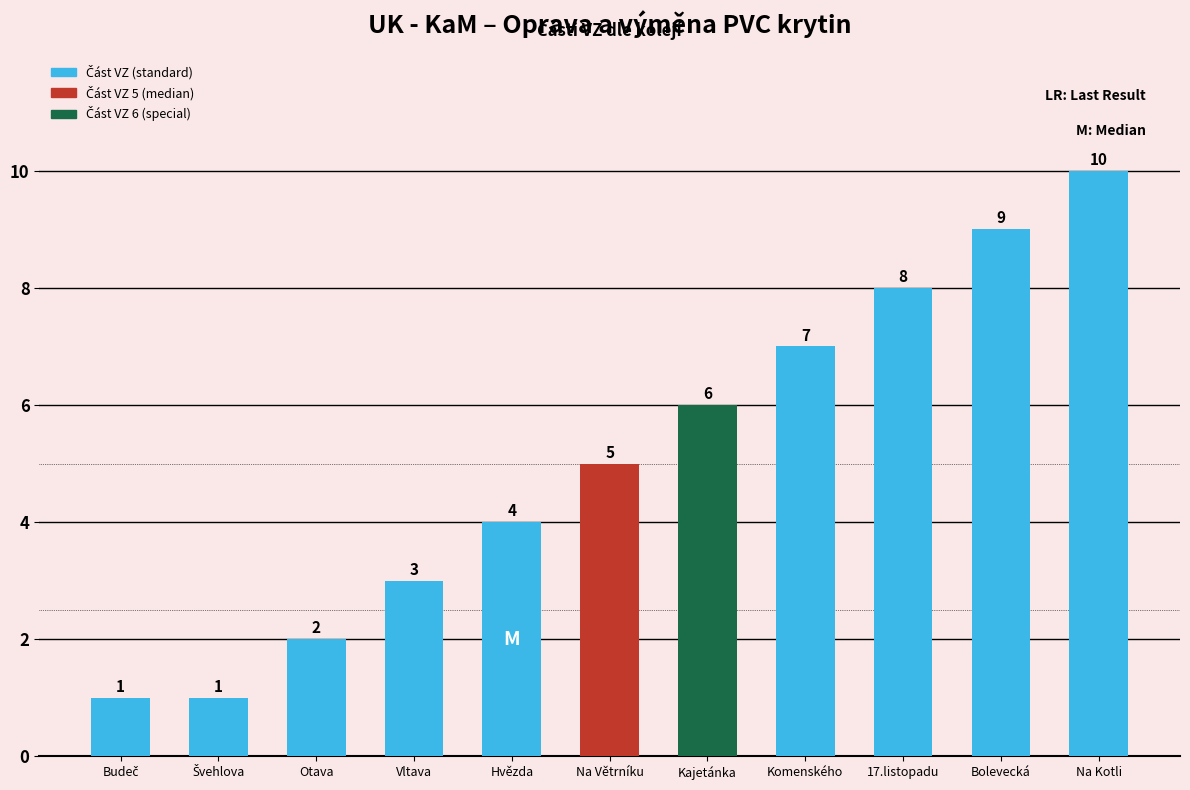

True or false: the data shows 9 at Bolevecká.

True